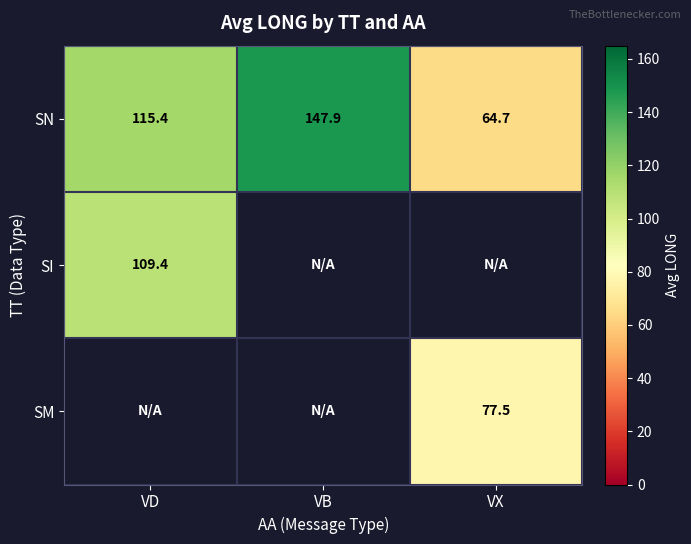

How many data points in SN are less than 115?

1